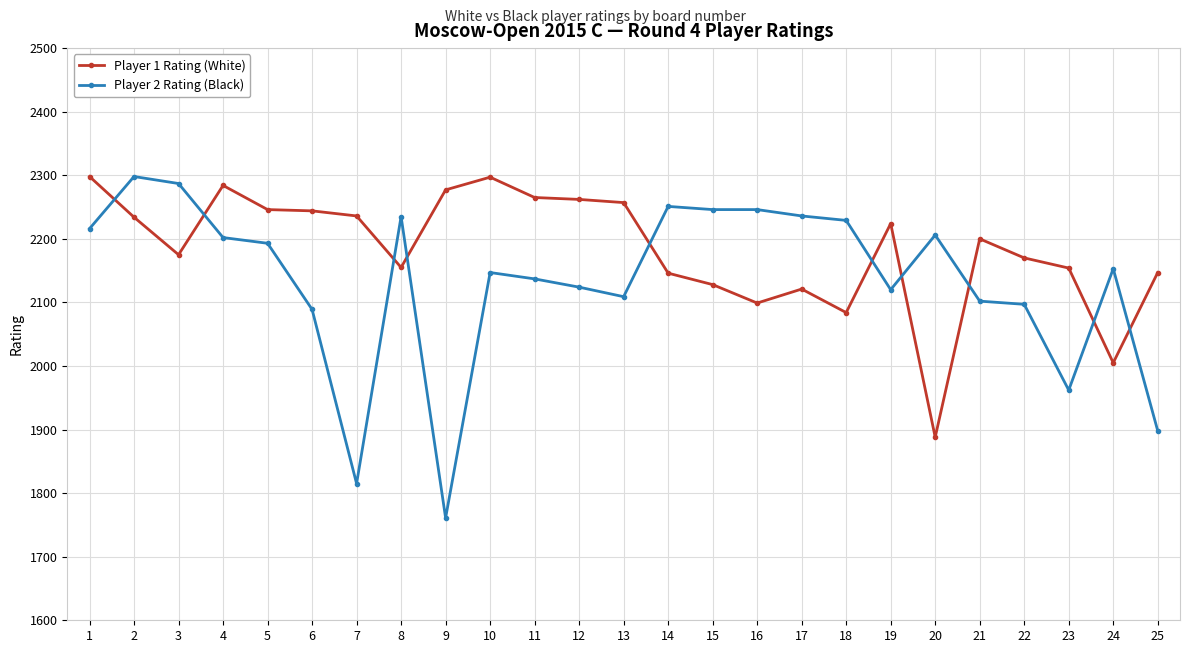

What is the value of the Player 1 Rating (White) point at the 7th from the left?

2236